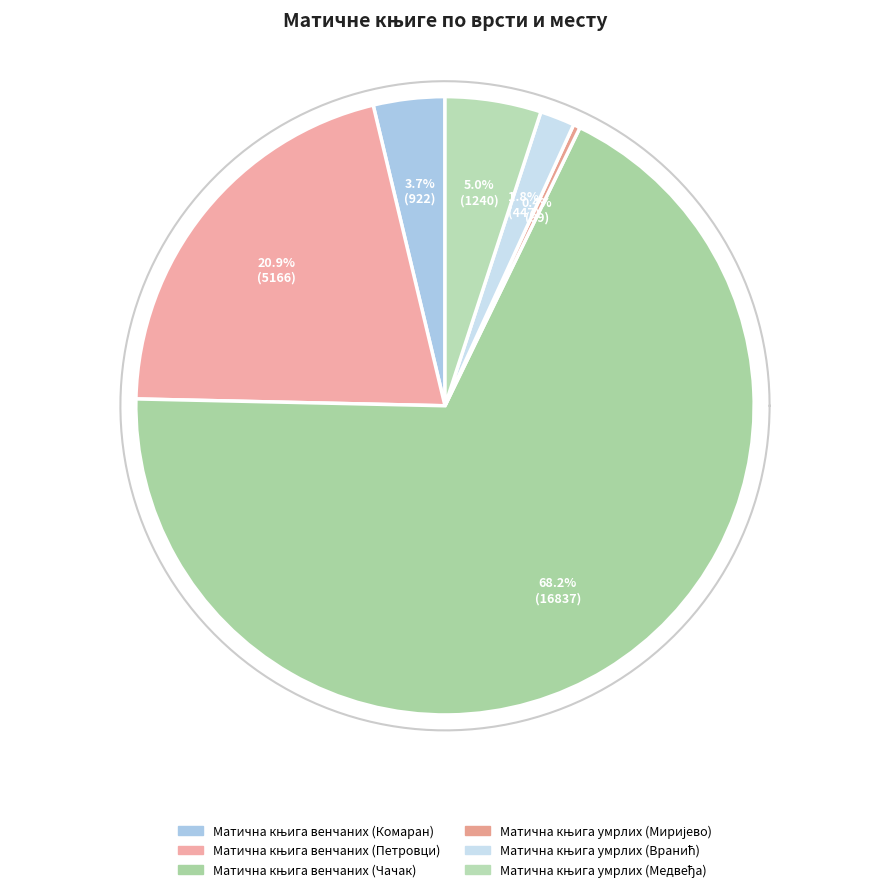

To the nearest percent, what is the difference between the largest and smallest slice percentages?

68%